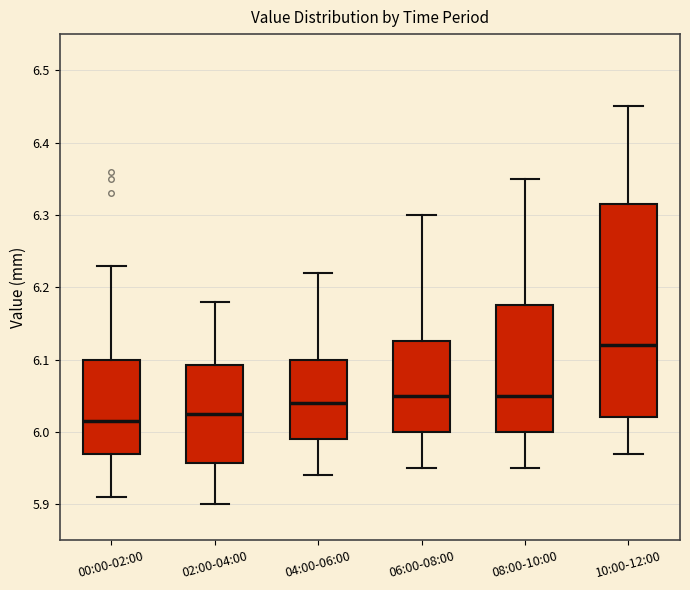

Reading left to right, read every box against the y-axis: the position of its median line, the range the box covers, and the ends of its whiskers. The values are not printed on the chart, so give them approximately, as read against the axis.

00:00-02:00: median 6.02, box 5.97 to 6.10, whiskers 5.91 to 6.23
02:00-04:00: median 6.03, box 5.96 to 6.09, whiskers 5.90 to 6.18
04:00-06:00: median 6.04, box 5.99 to 6.10, whiskers 5.94 to 6.22
06:00-08:00: median 6.05, box 6.00 to 6.13, whiskers 5.95 to 6.30
08:00-10:00: median 6.05, box 6.00 to 6.18, whiskers 5.95 to 6.35
10:00-12:00: median 6.12, box 6.02 to 6.32, whiskers 5.97 to 6.45